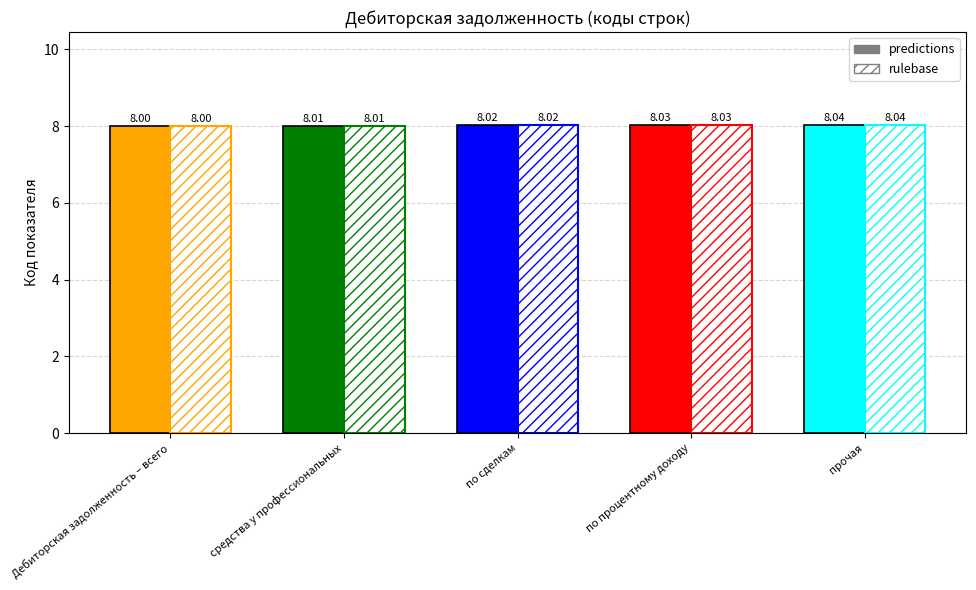

What position from the left is Дебиторская задолженность – всего?

1